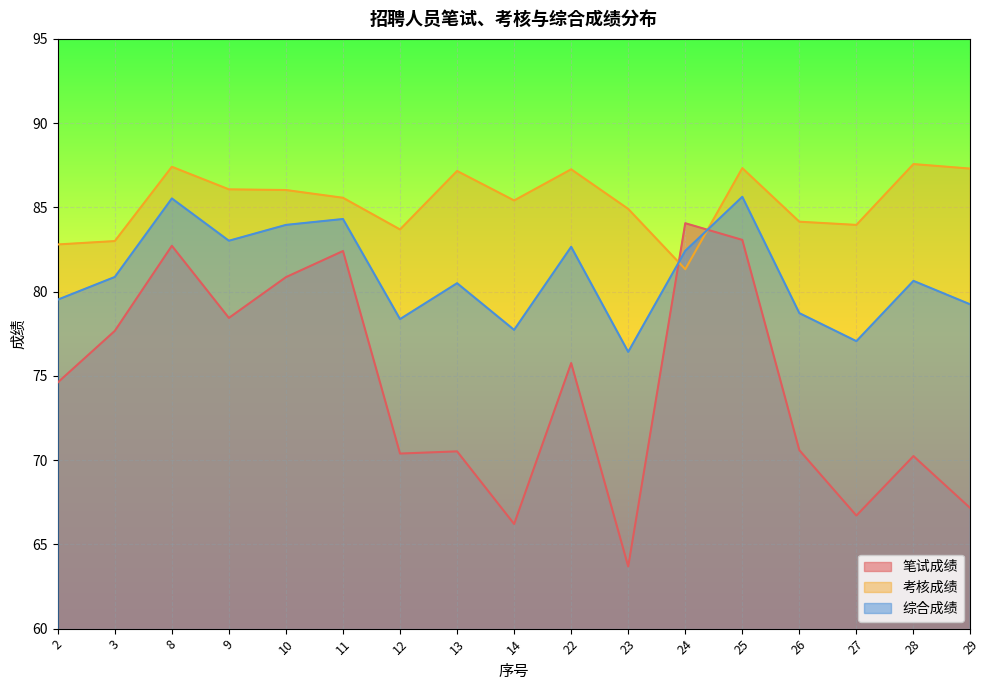

How many series are shown in this chart?

3